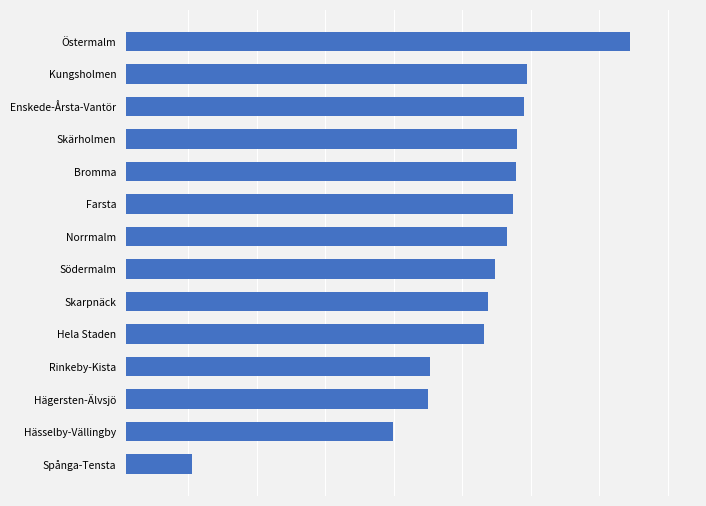

Rank the categories by value from highest to lowest.

Östermalm, Kungsholmen, Enskede-Årsta-Vantör, Skärholmen, Bromma, Farsta, Norrmalm, Södermalm, Skarpnäck, Hela Staden, Rinkeby-Kista, Hägersten-Älvsjö, Hässelby-Vällingby, Spånga-Tensta